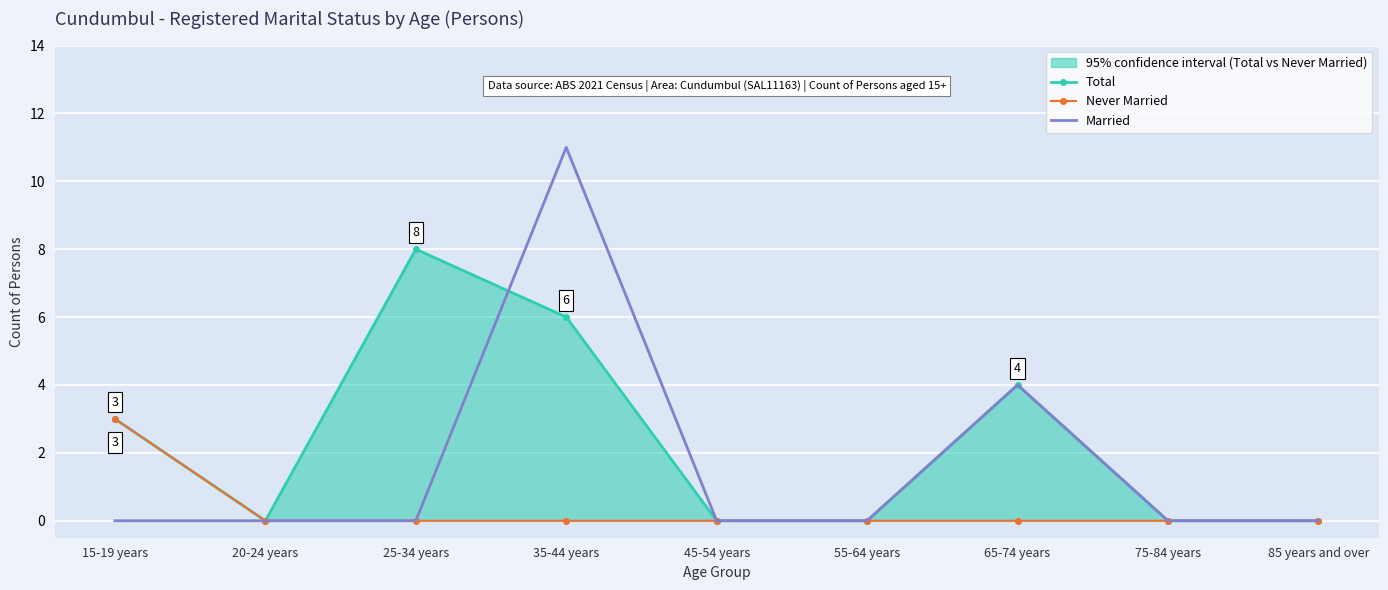

What is the label of the 1st point from the left?

15-19 years